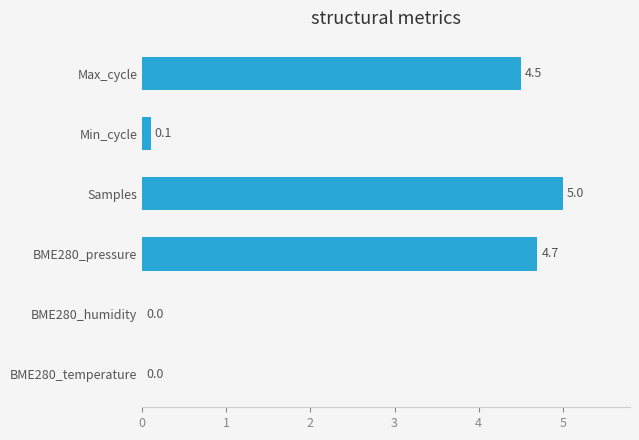

What is the average value?

2.4